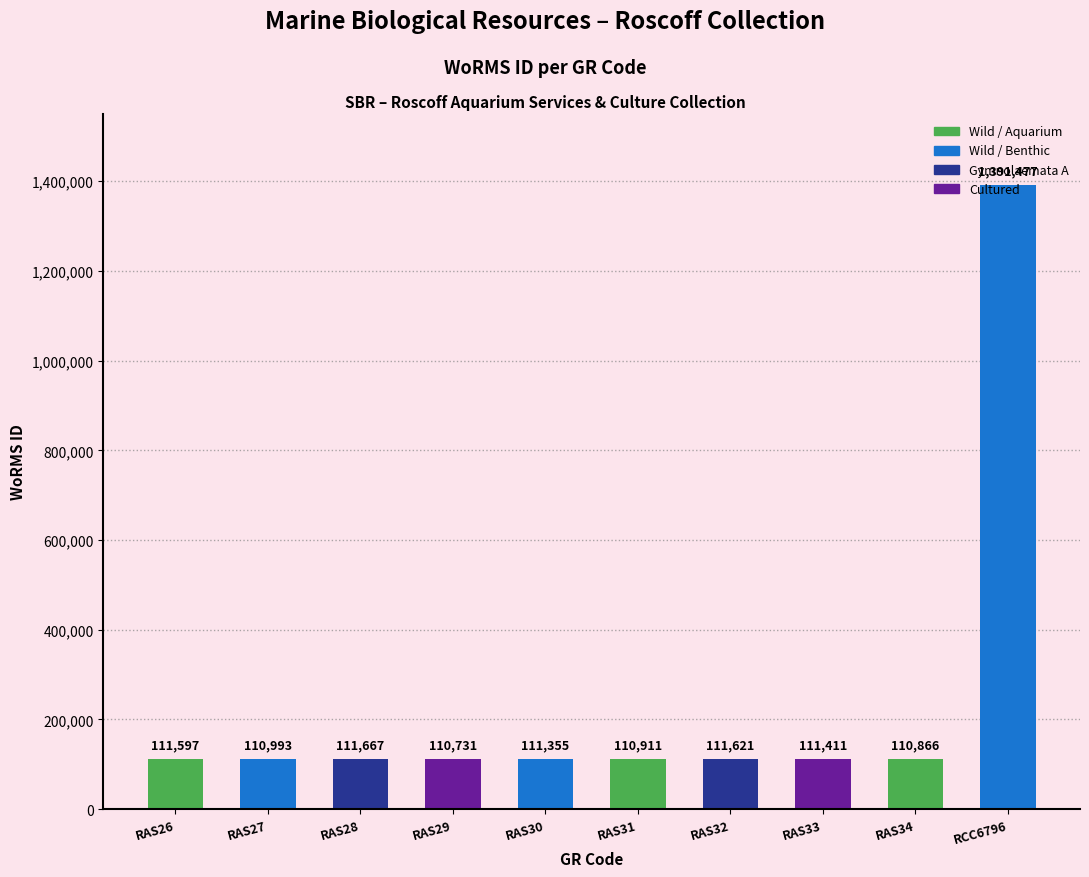

Reading left to right, what are all the values shown in this chart?

111597	110993	111667	110731	111355	110911	111621	111411	110866	1391477